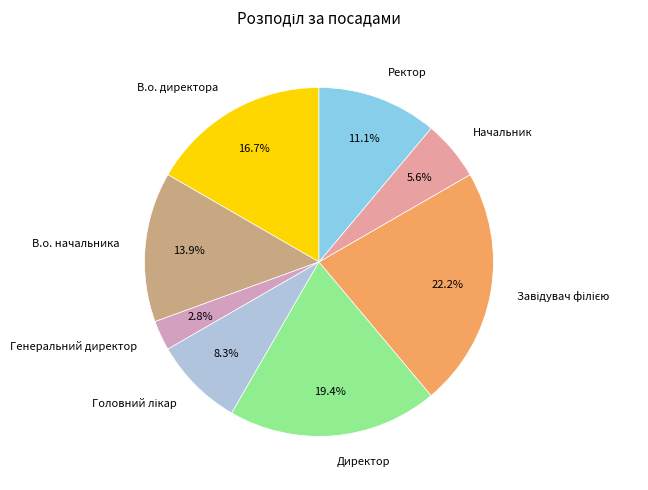

To the nearest percent, what is the difference between the В.о. директора and В.о. начальника slice percentages?

3%